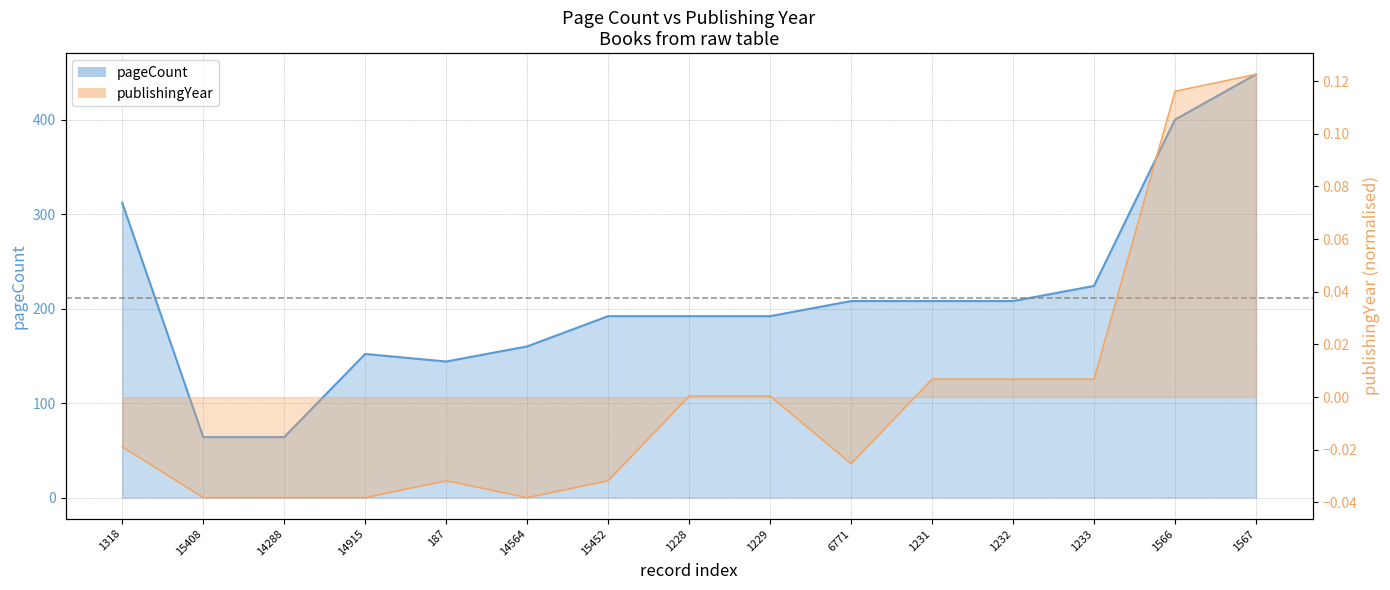

Between 15408 and 1231, which series saw the biggest shift?

pageCount_line